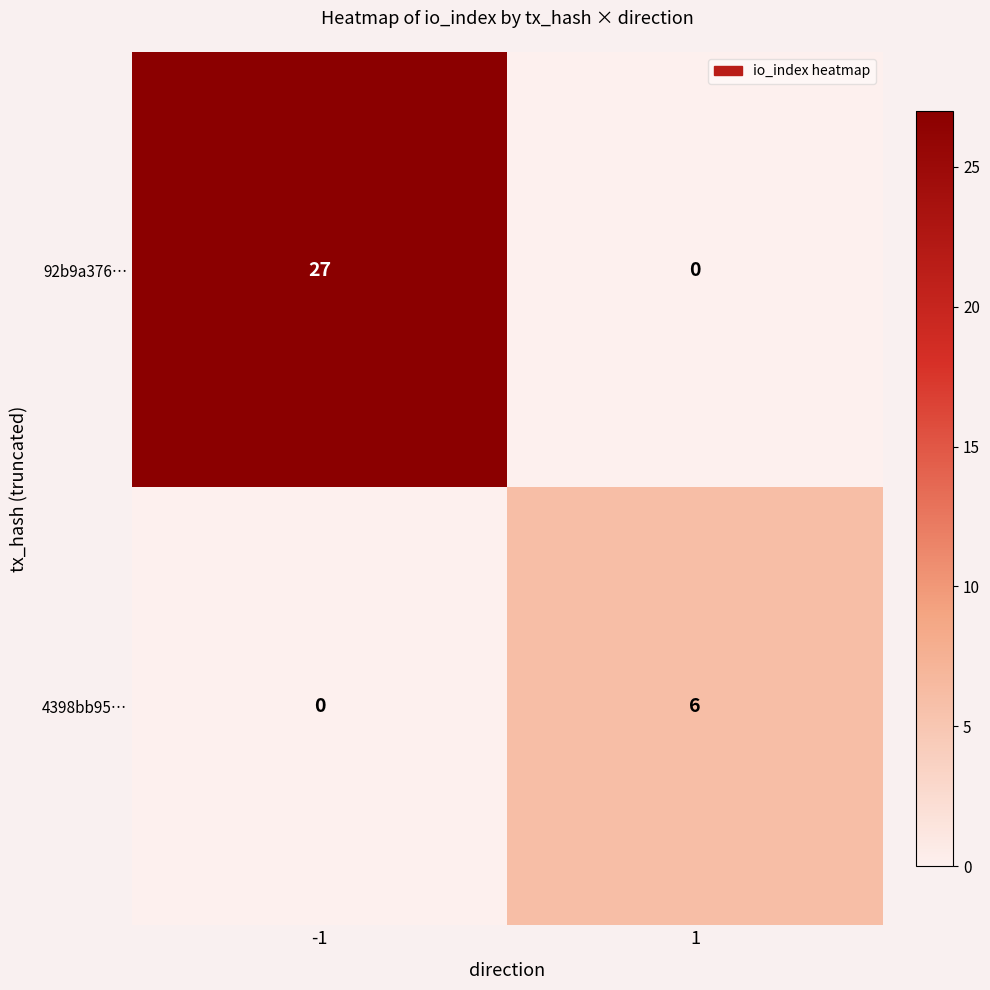

Rank the series by their maximum value, from lowest to highest.

4398bb95…, 92b9a376…